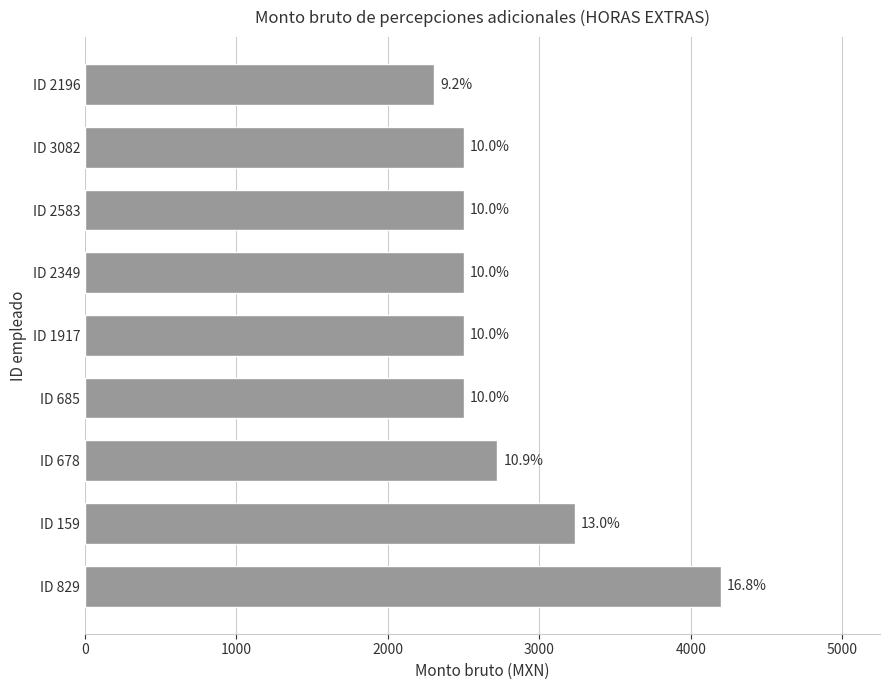

What is the sum of all values?

24969.2